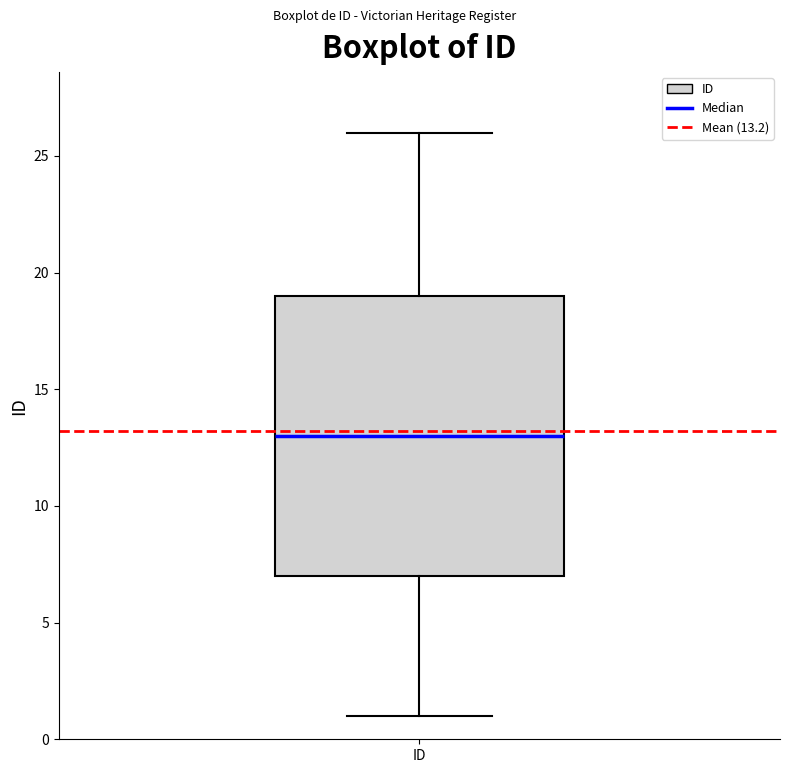

Read this box plot against the y-axis: the position of the median line, the range covered by the box, and the ends of both whiskers. The values are not printed on the chart, so give them approximately, as read against the axis.

median 13, box 7 to 19, whiskers 1 to 26